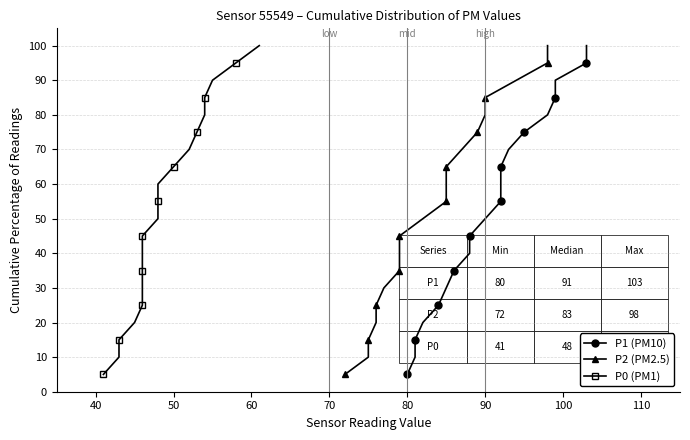

How many distinct data groups are displayed?

3